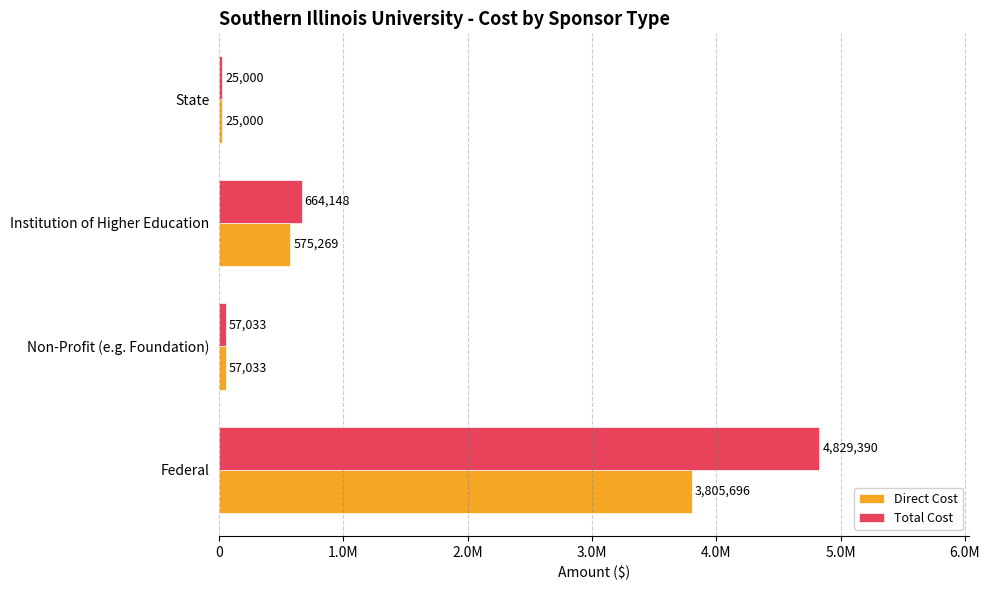

What are all the series names shown in the legend?

Direct Cost, Total Cost